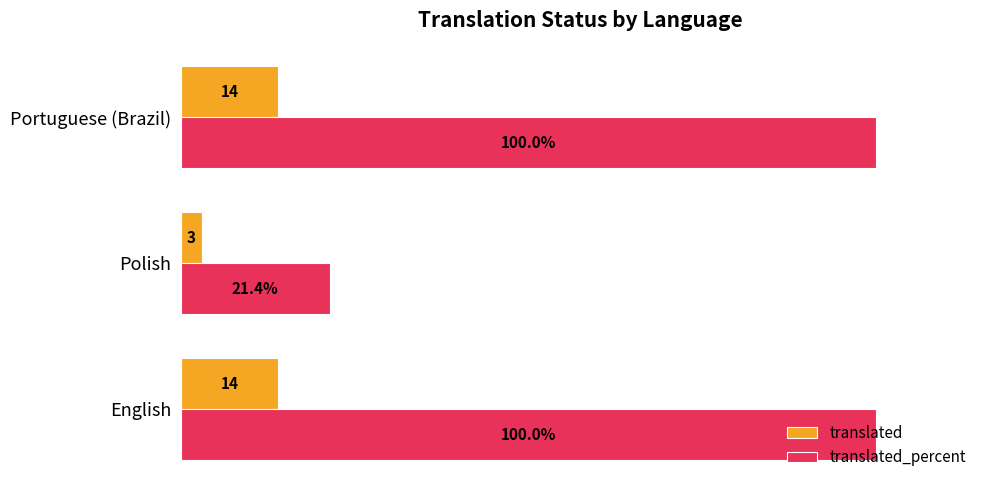

Which category has the lowest value across all series?

Polish